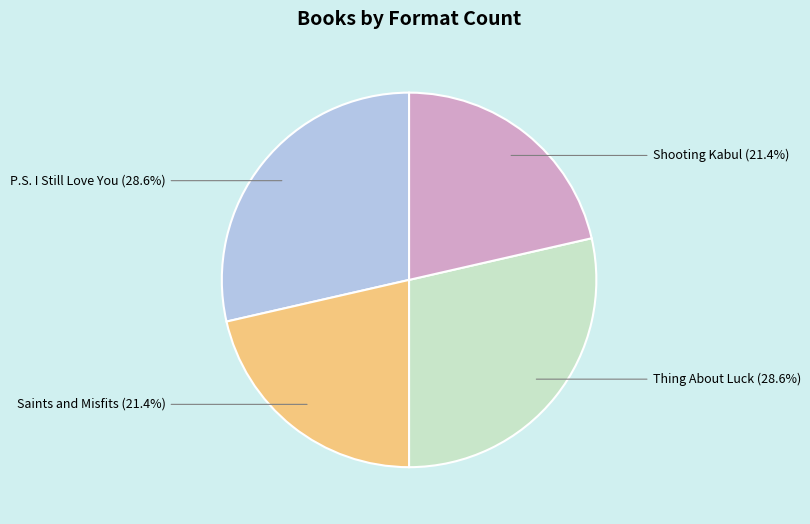

Do Saints and Misfits and Shooting Kabul together represent more than half of the pie?

No